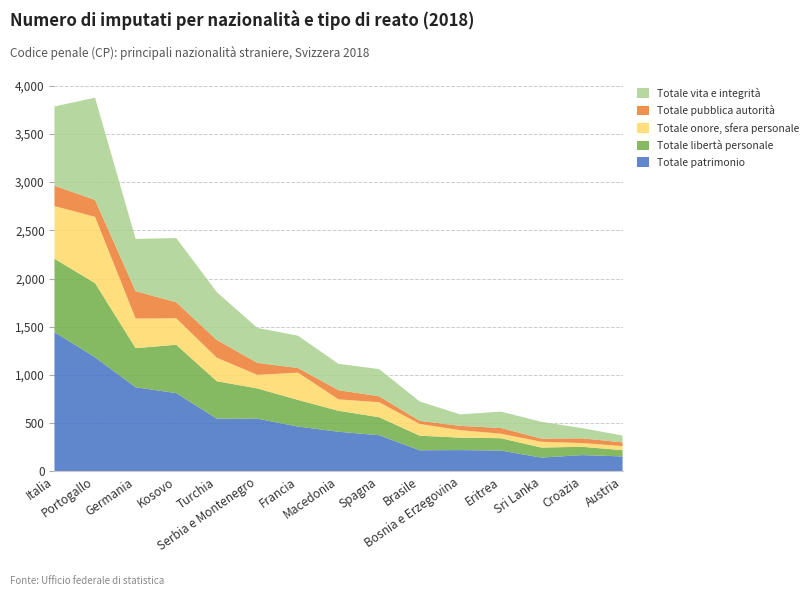

Reading right to left, extract all data points from this chart.

Totale patrimonio: 155	169	143	216	221	219	375	411	465	547	547	812	872	1183	1445
Totale libertà personale: 65	86	104	128	129	151	187	217	276	313	388	501	406	769	760
Totale onore, sfera personale: 42	39	60	47	77	122	155	119	283	141	244	275	307	688	546
Totale pubblica autorità: 39	49	33	59	45	32	62	95	48	124	184	166	284	175	211
Totale vita e integrità: 71	106	174	170	119	201	282	273	335	363	496	666	542	1060	822